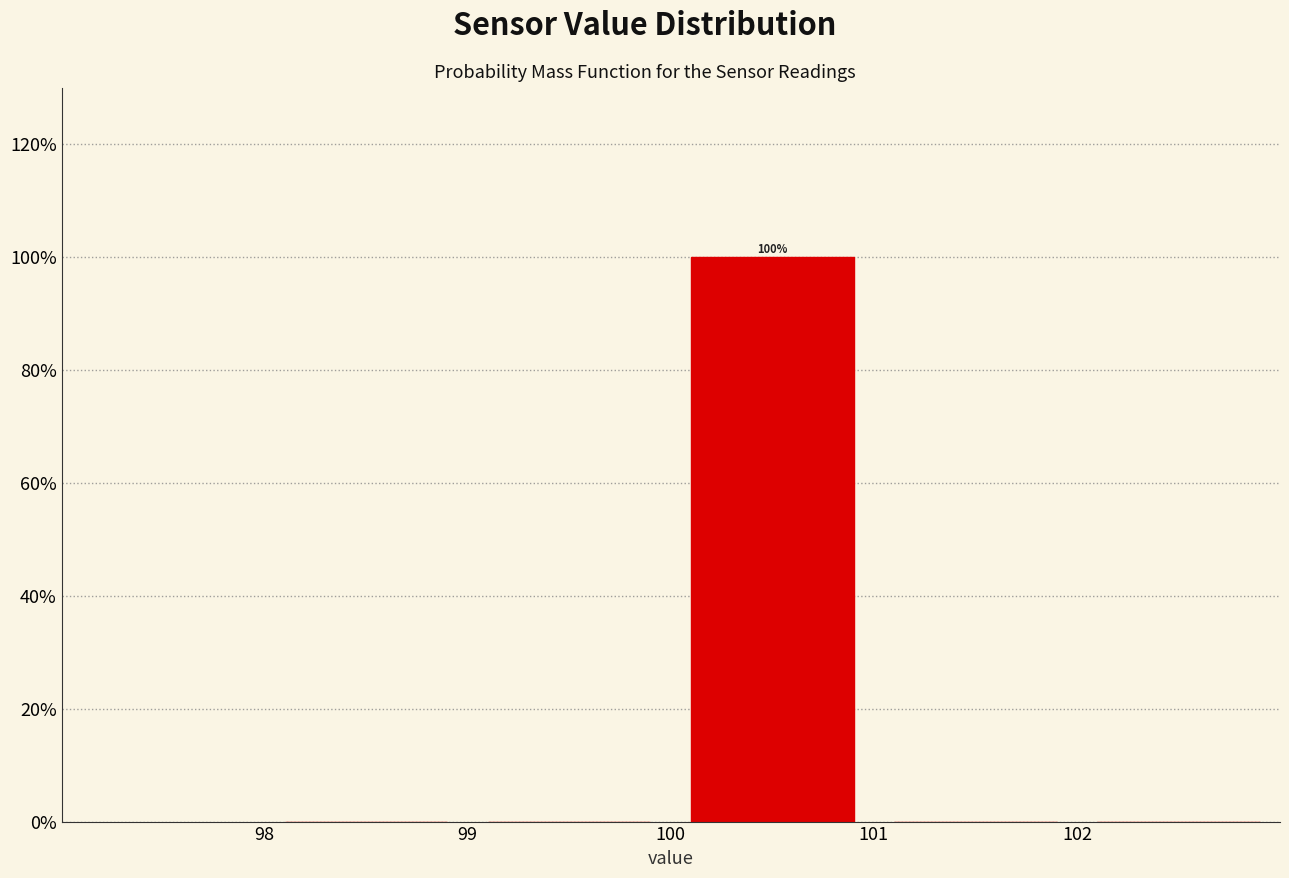

Which range on the x-axis has the tallest bar?

100 to 101